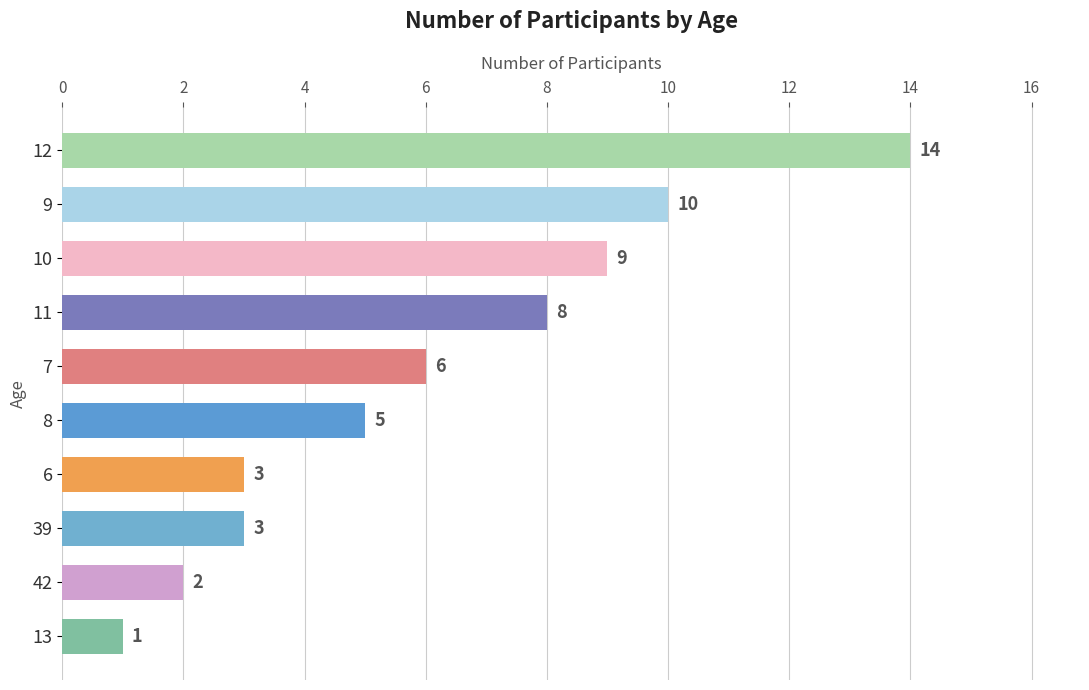

Which has a higher value, 7 or 10?

10